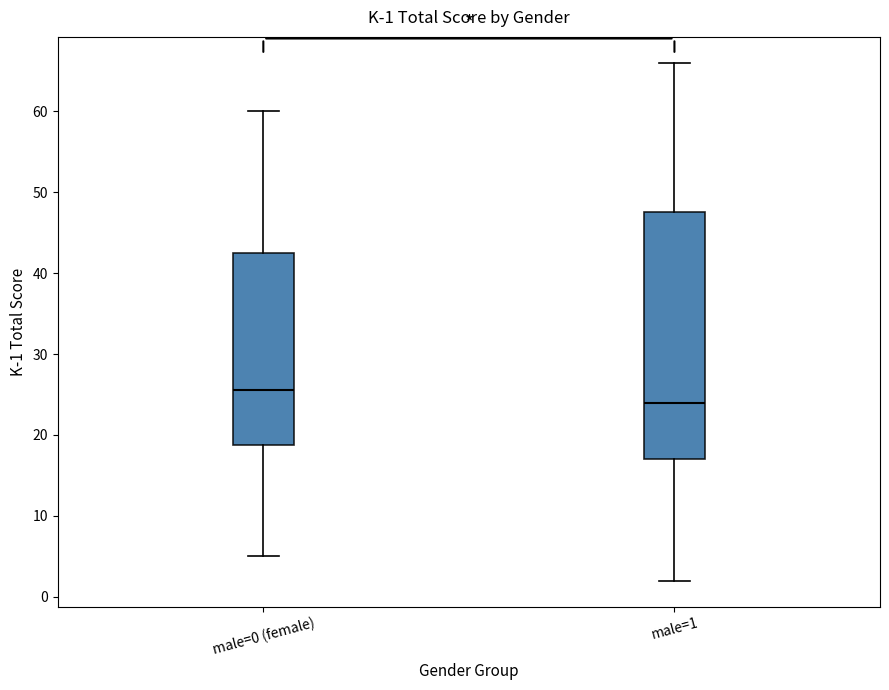

Which box's median line is the lowest?

male=1